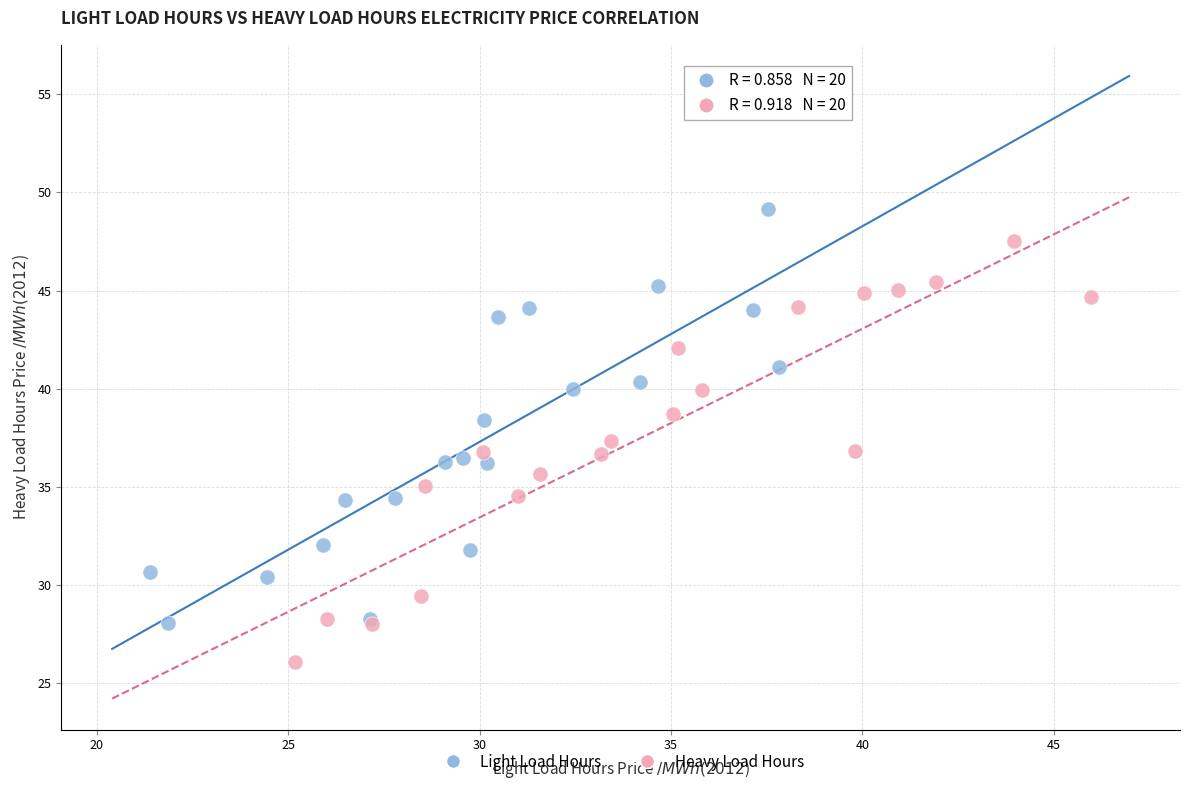

Which series has the widest spread of Y values?

Heavy Load Hours